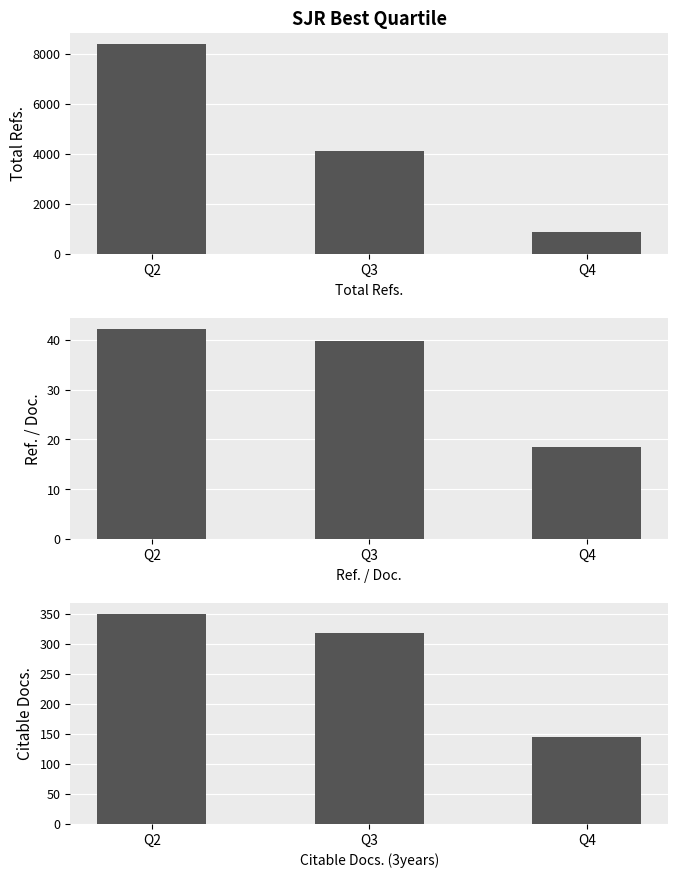

Read the Citable Docs. (3years) value at Q4.

145.0